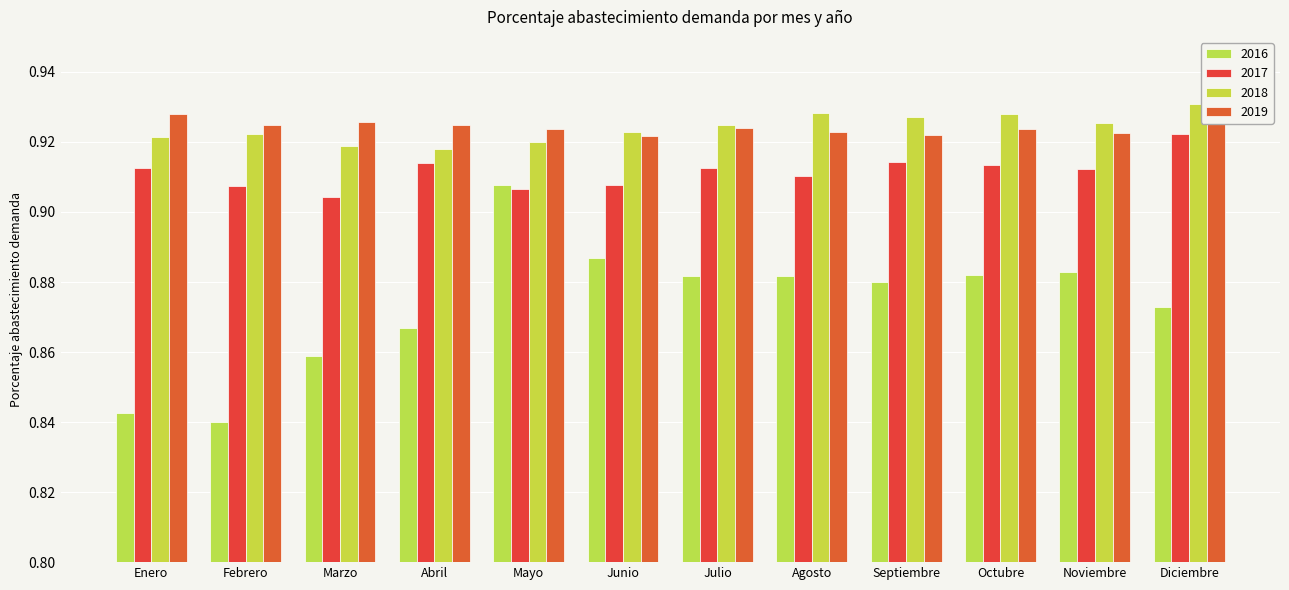

How many bars are there in each group?

4